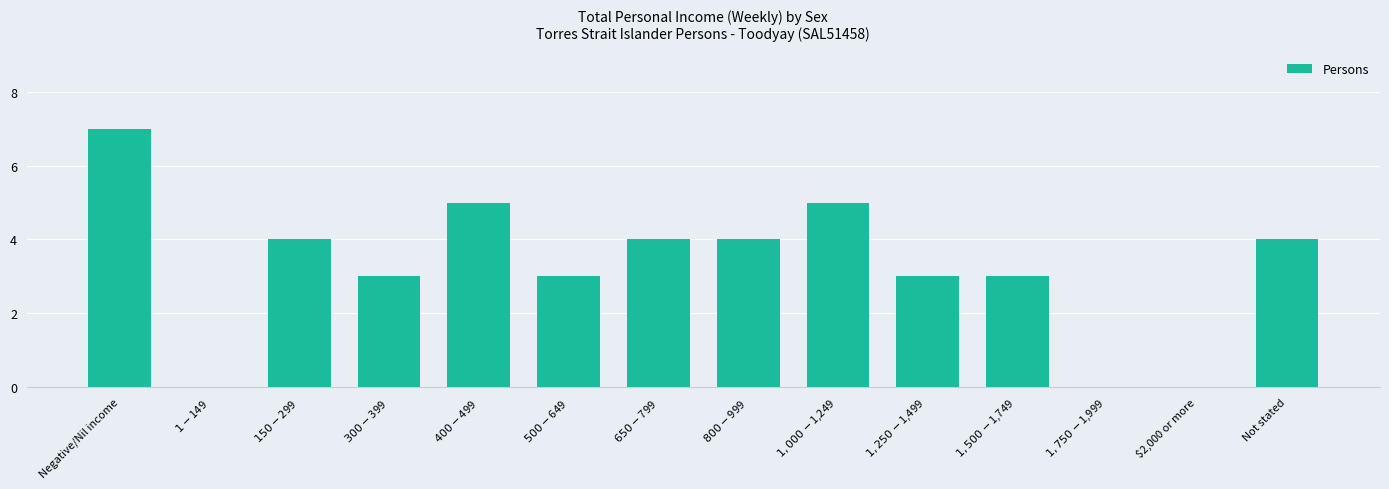

Reading left to right, extract all data points from this chart.

7	0	4	3	5	3	4	4	5	3	3	0	0	4